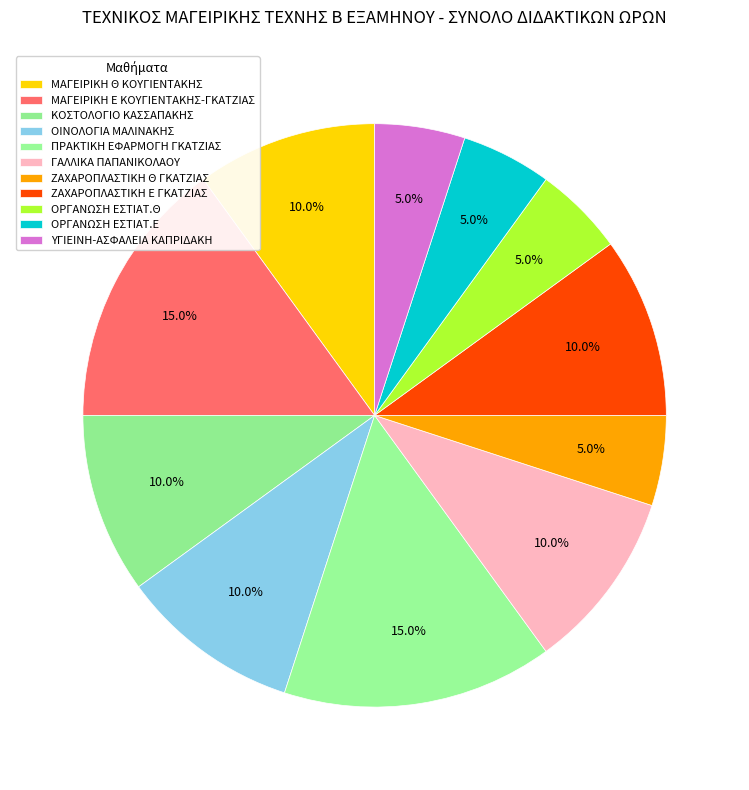

How many slices are in this pie chart?

11